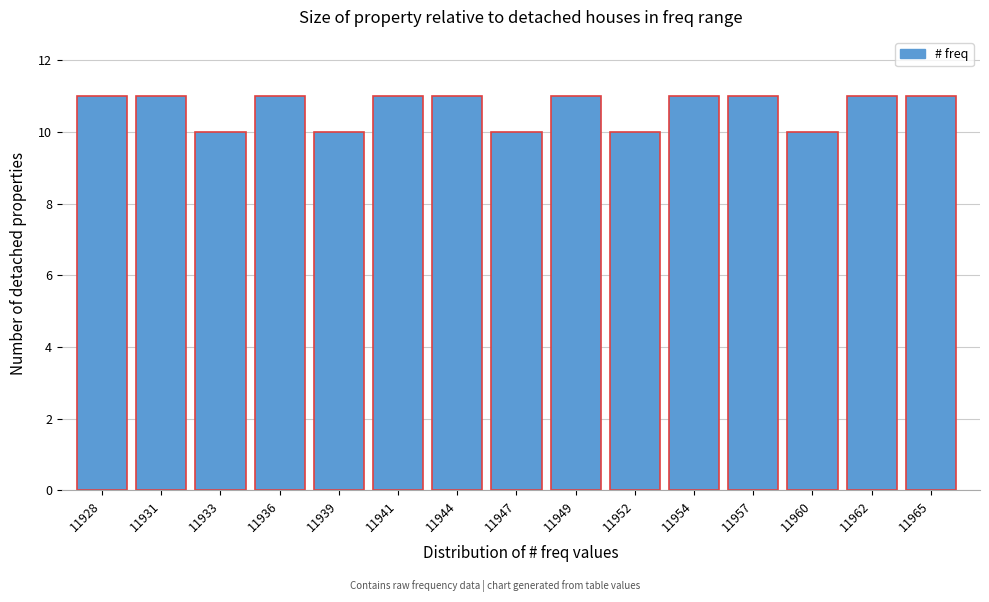

Reading right to left, transcribe all the data shown in this chart.

11965=11	11962=11	11960=10	11957=11	11954=11	11952=10	11949=11	11947=10	11944=11	11941=11	11939=10	11936=11	11933=10	11931=11	11928=11